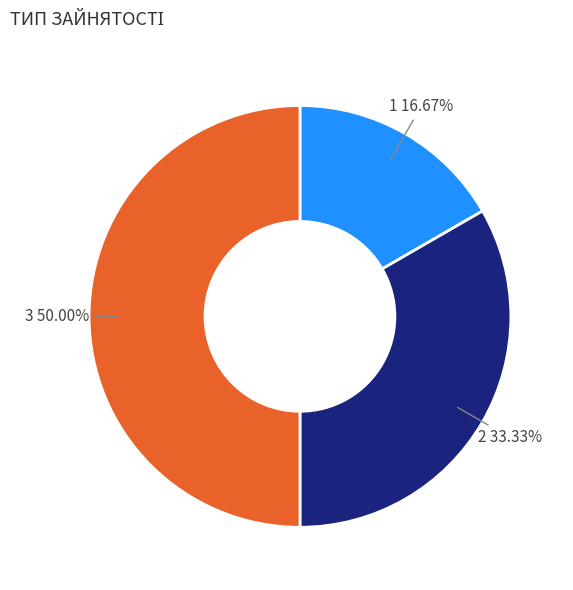

How many slices are in this pie chart?

3